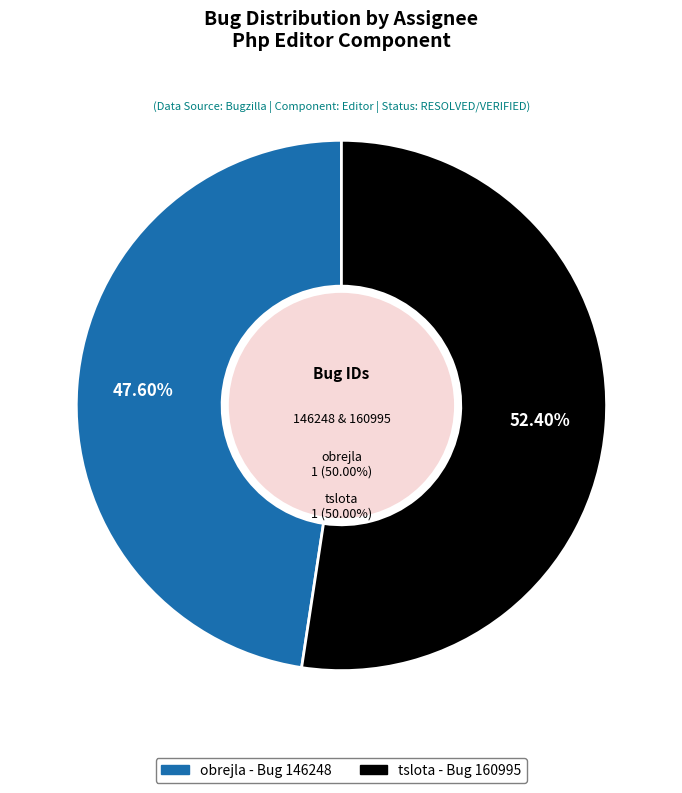

To the nearest percent, what is the average slice percentage?

50%